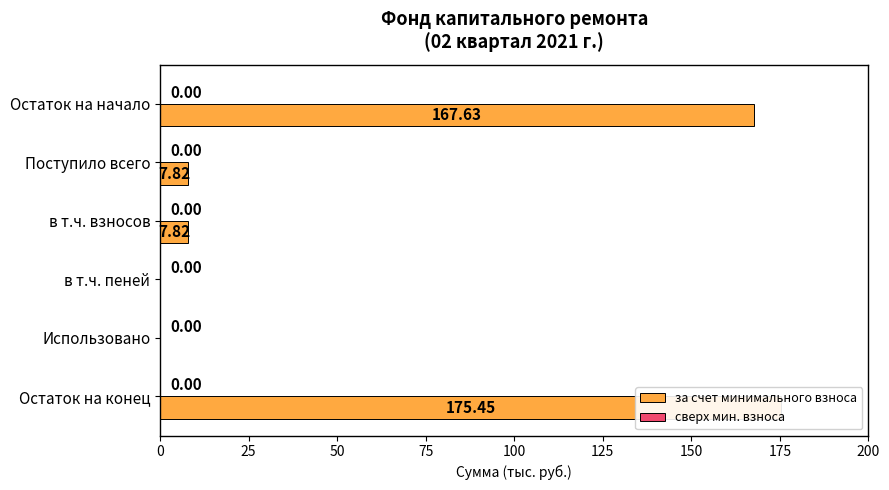

List the series in order of their peak value, lowest first.

сверх мин. взноса, за счет минимального взноса